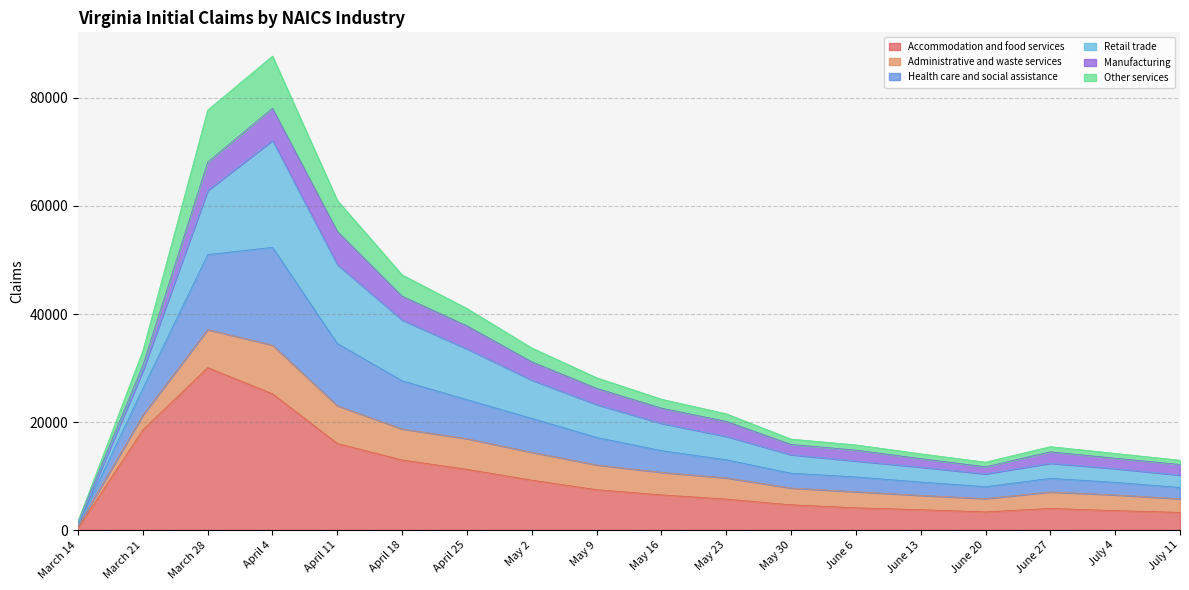

True or false: Accommodation and food services and Other services cross at least once.

False